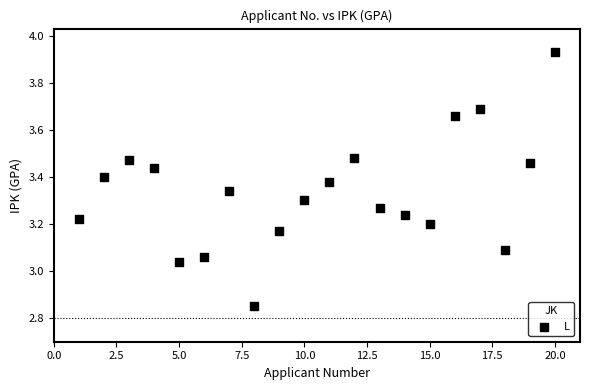

What is the range of Y values (max minus min)?

1.1